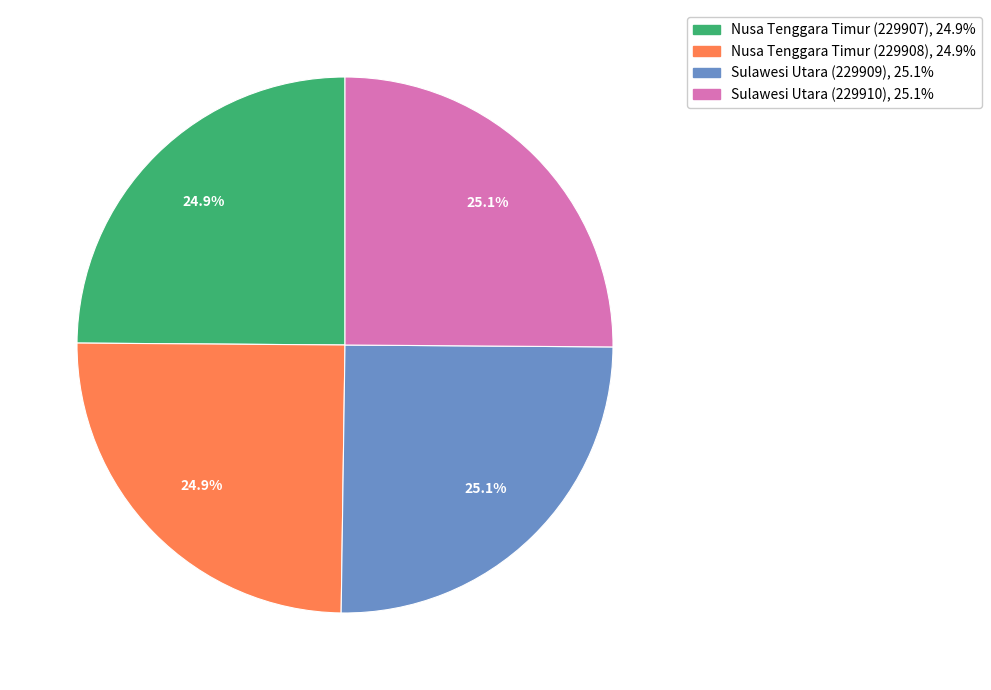

Does any single category account for the majority?

No